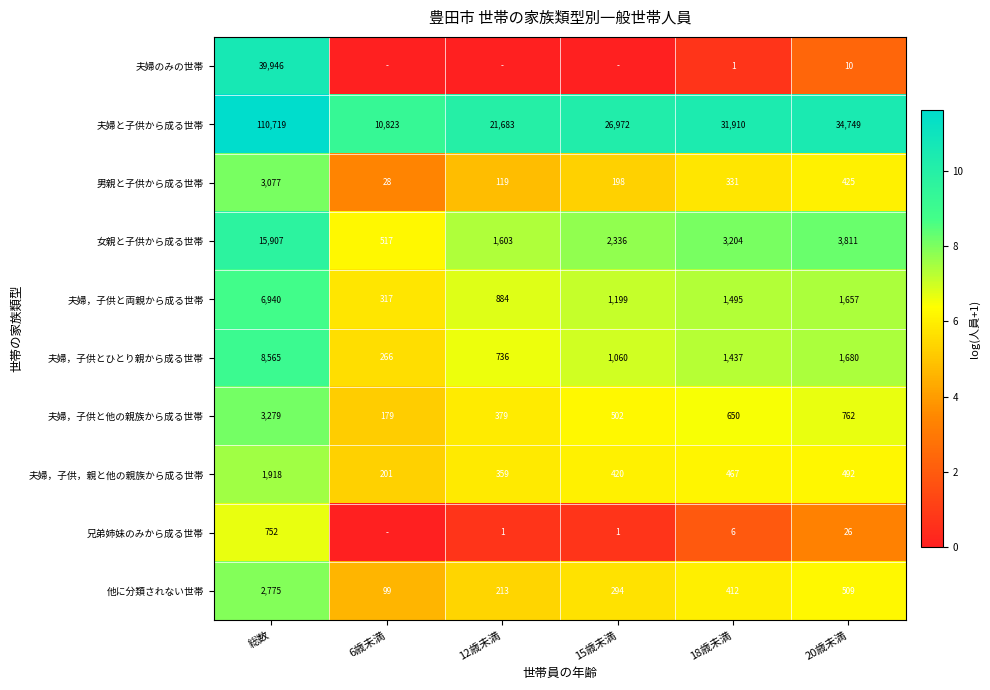

Which category has the highest value in the 夫婦，子供と他の親族から成る世帯 series?

総数